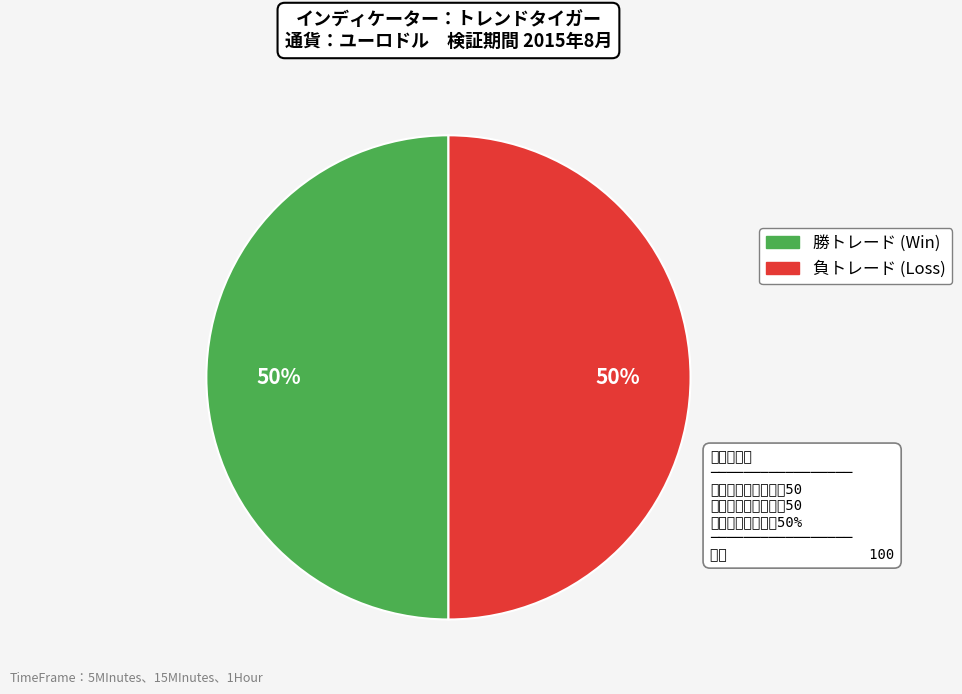

To the nearest percent, what is the average slice percentage?

50%